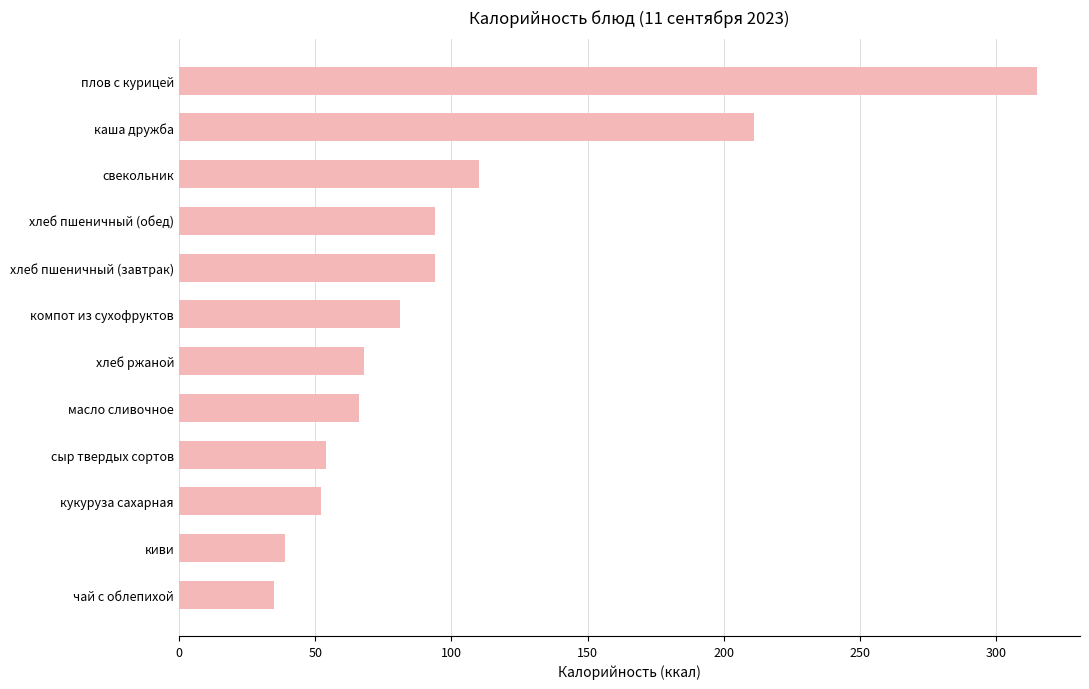

What is the difference between the maximum and minimum values?

280